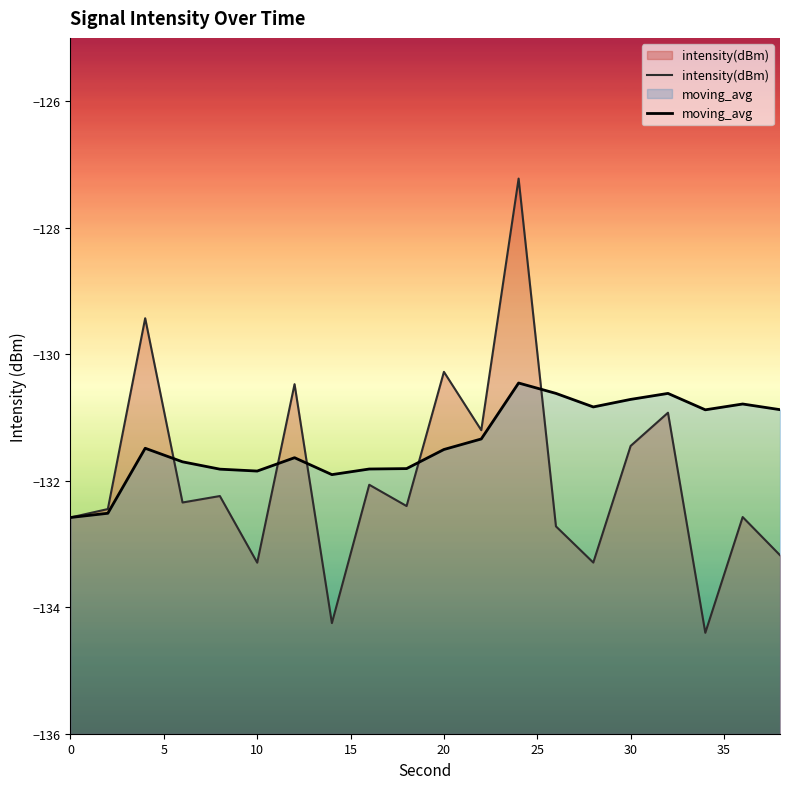

What is the minimum value for moving_avg?

-132.6